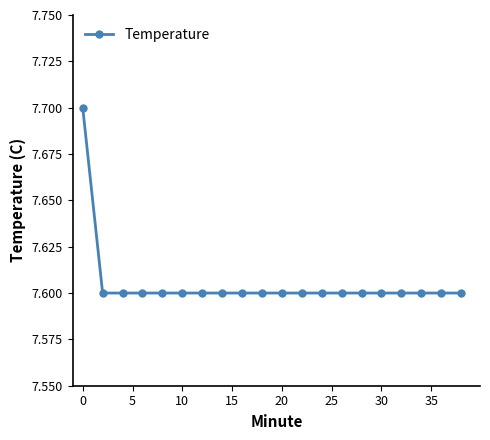

What is the greatest value displayed?

7.7